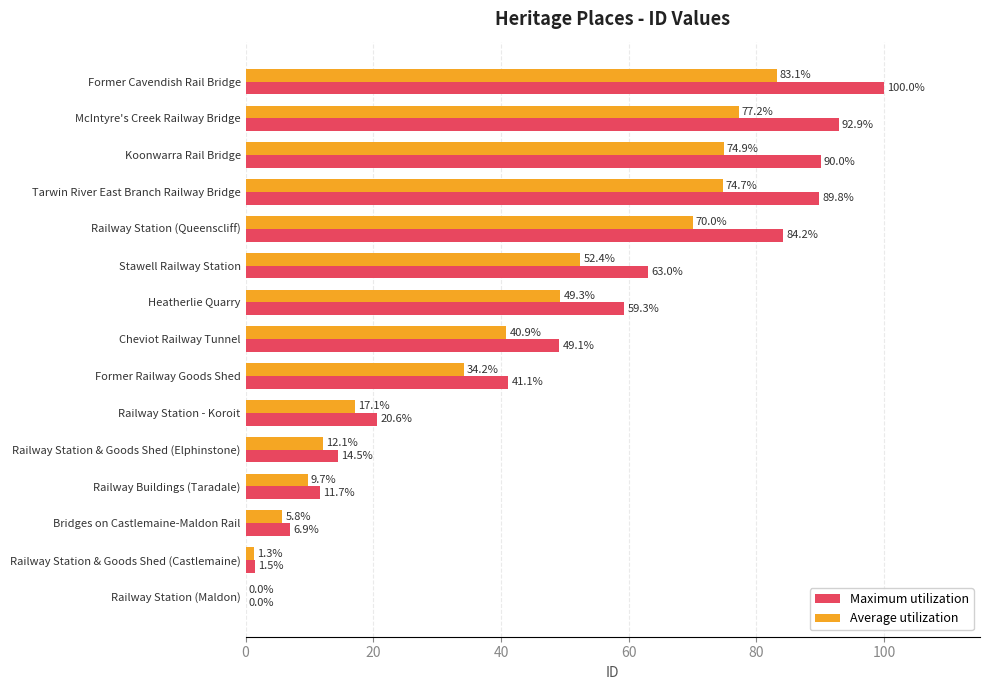

Between Railway Station & Goods Shed (Castlemaine) and Bridges on Castlemaine-Maldon Rail, which series saw the biggest shift?

Maximum utilization